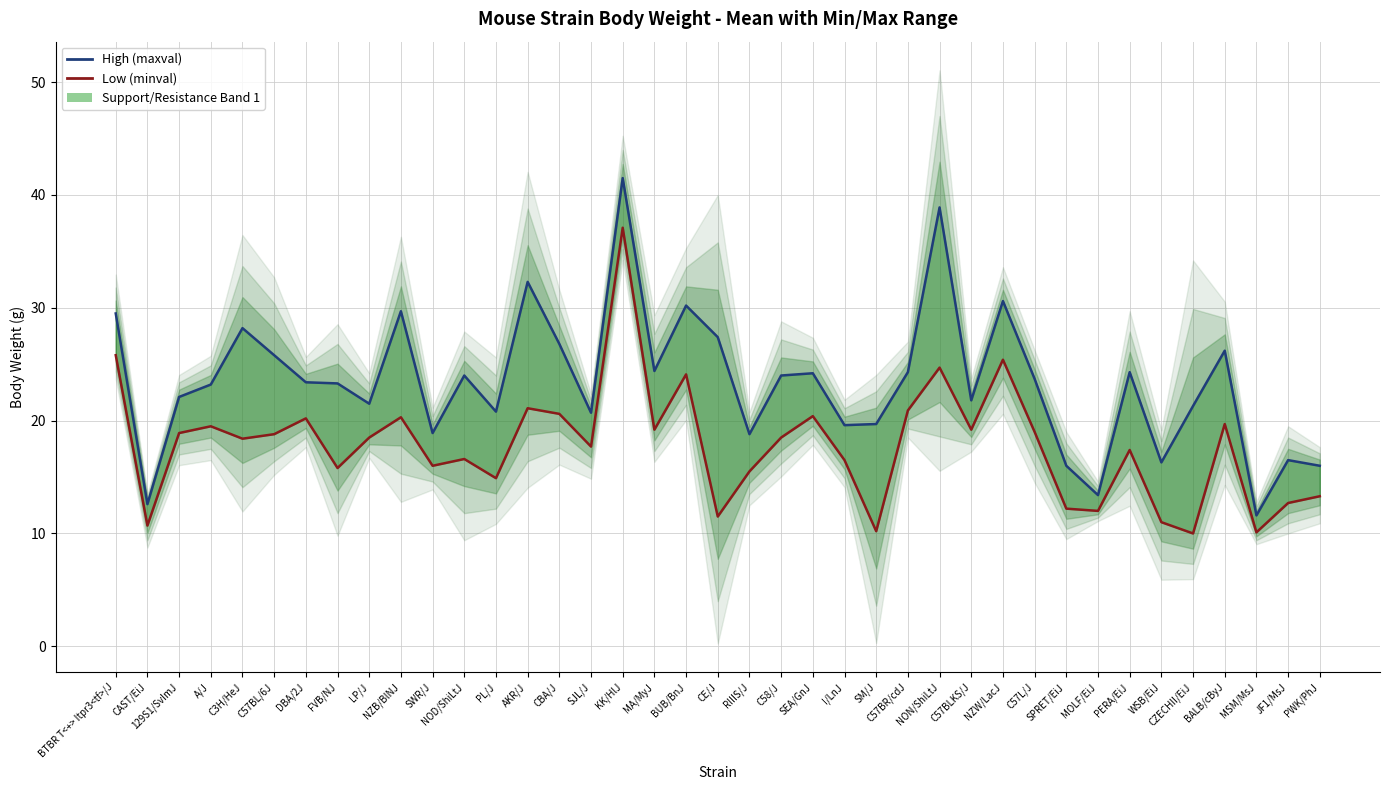

What is the minimum value for High (maxval)?

11.6